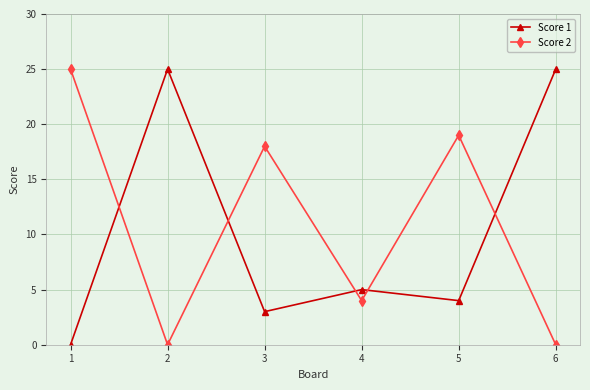

At which category does Score 1 reach its first local valley?

3